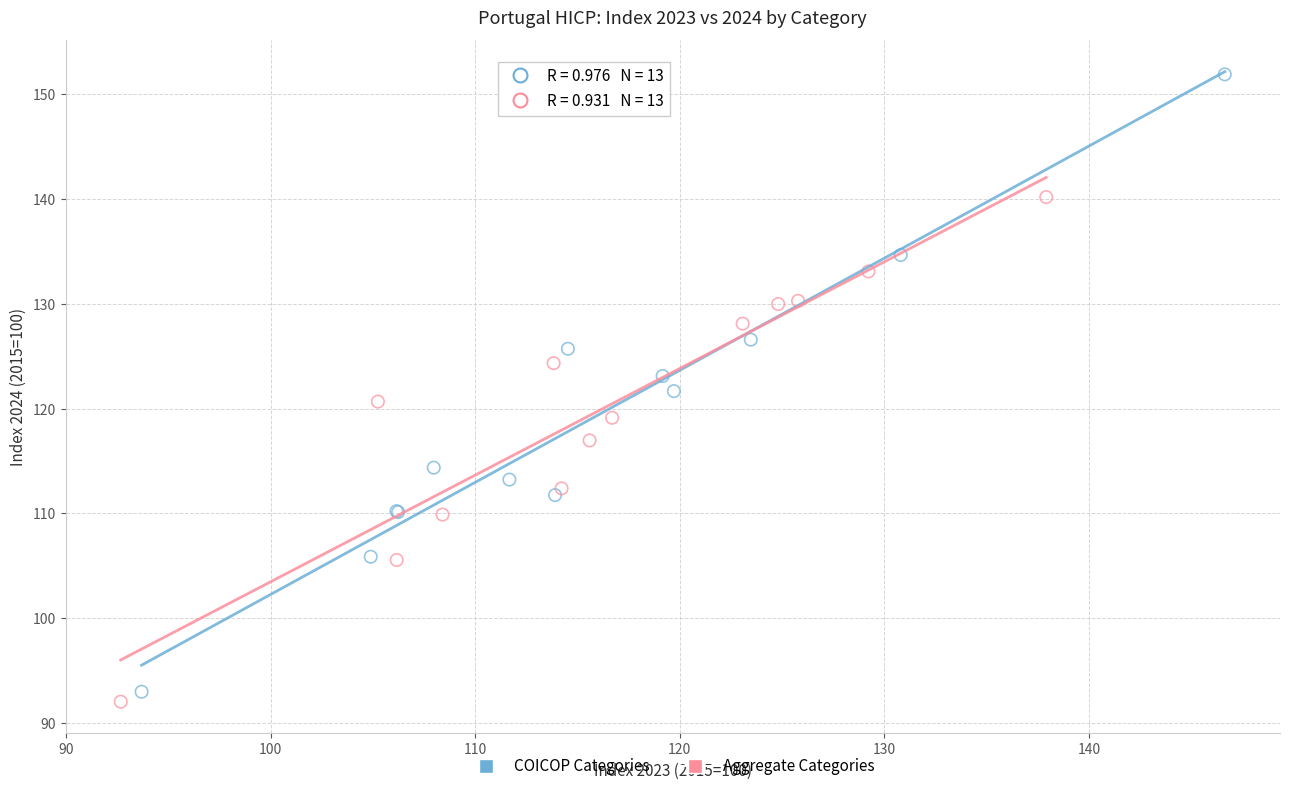

Which series has the widest spread of Y values?

COICOP Categories